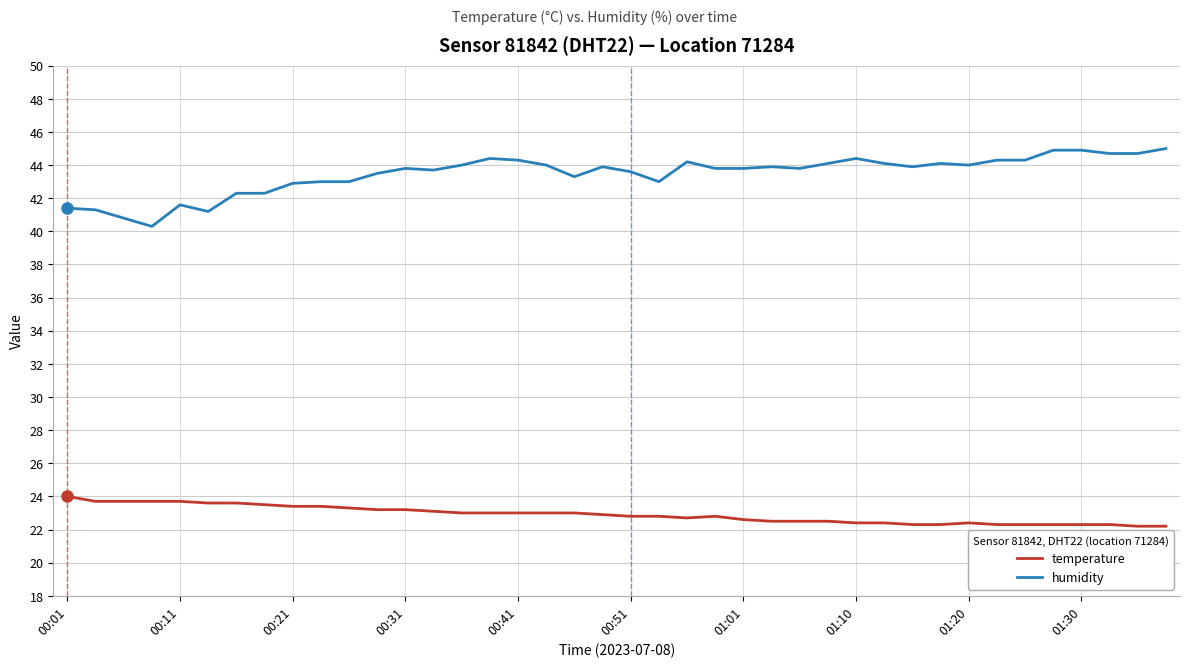

What is the average value of the humidity series?

43.5